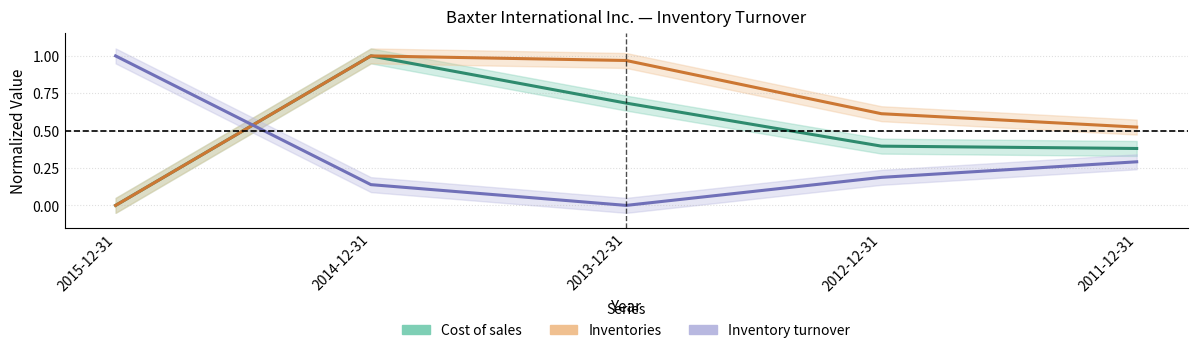

Which category has the highest value in the Inventory turnover series?

2015-12-31